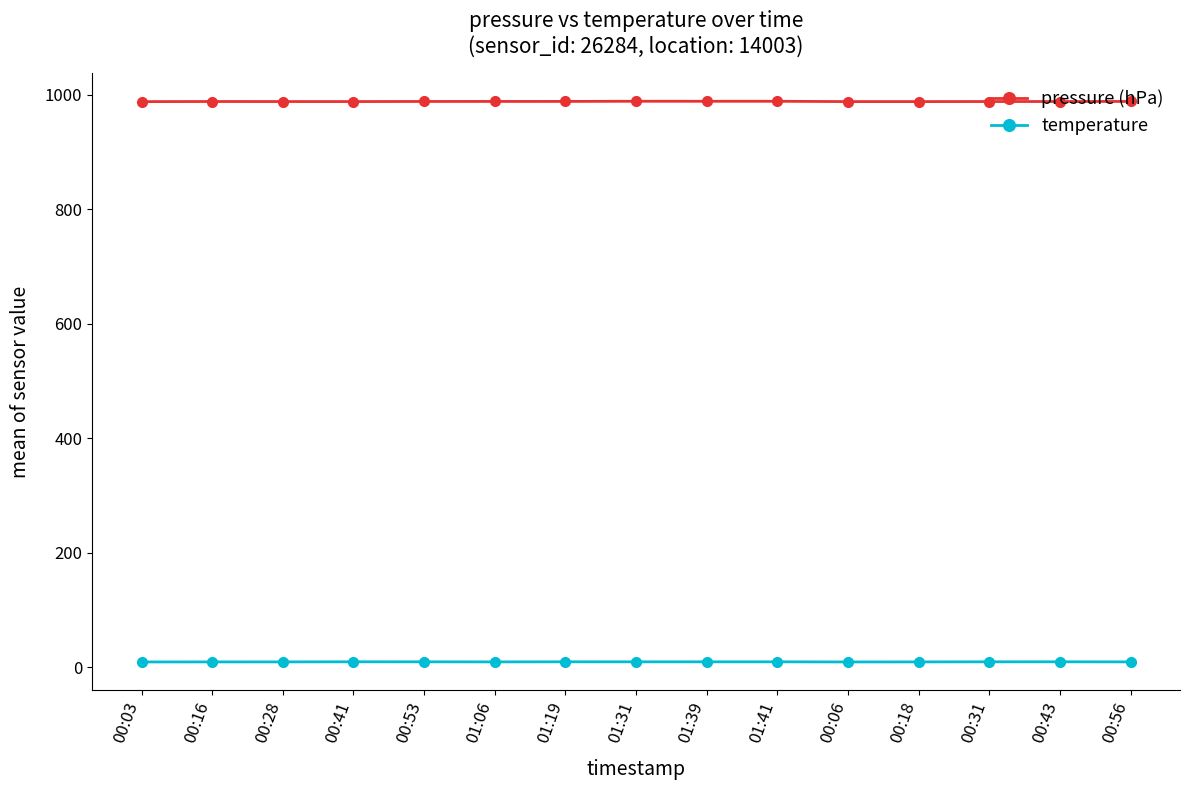

Count the number of data series in this chart.

2